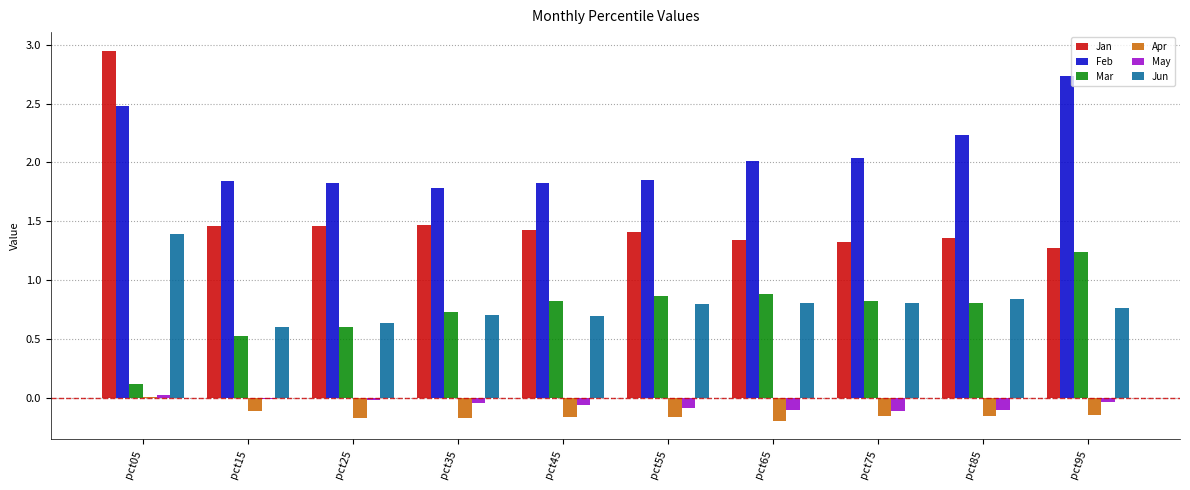

Between pct25 and pct65, which series saw the biggest shift?

Mar